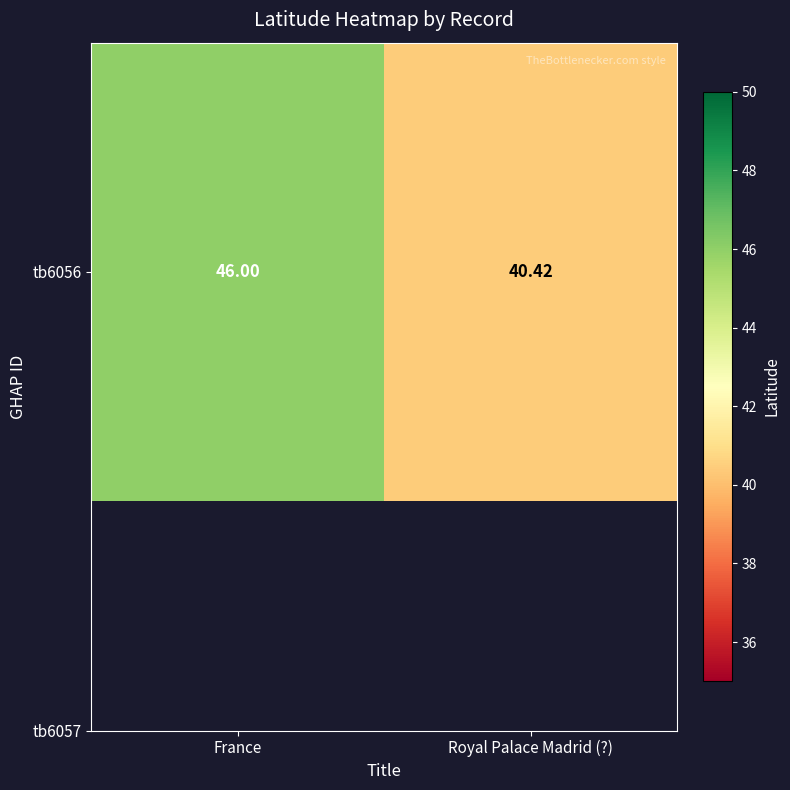

What value does the data have at Royal Palace Madrid (?)?

40.4